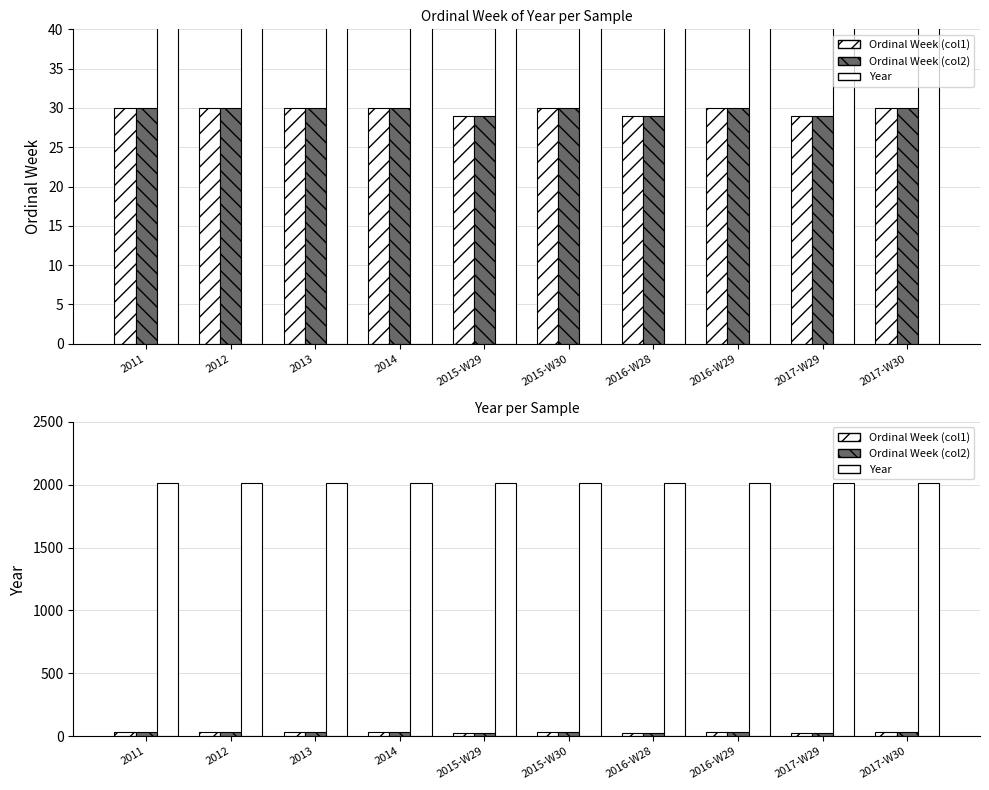

Which has a higher value, 2016-W28 or 2012?

2012